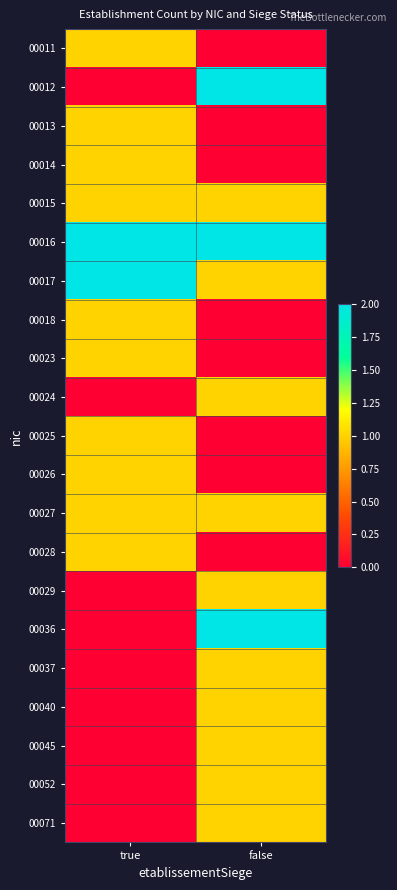

Between true and false, which is larger?

true